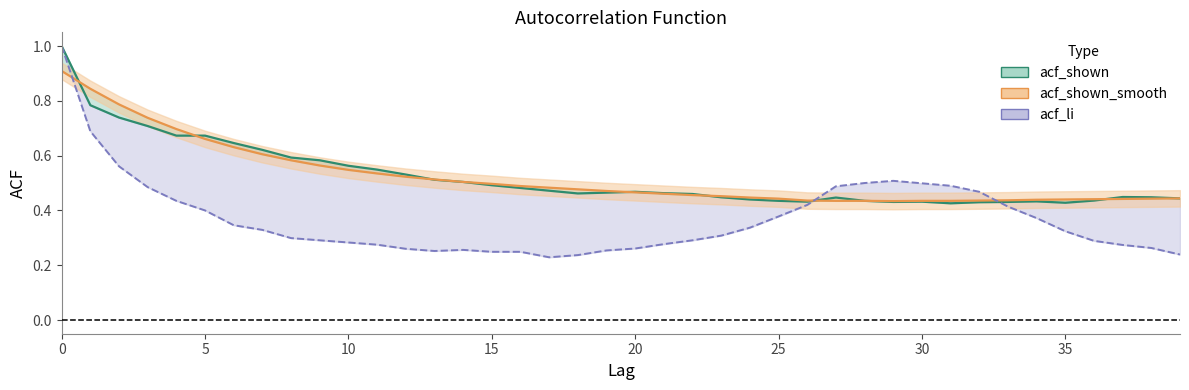

Rank the series at 9 from highest to lowest value.

acf_shown line, acf_shown_smooth line, acf_li line